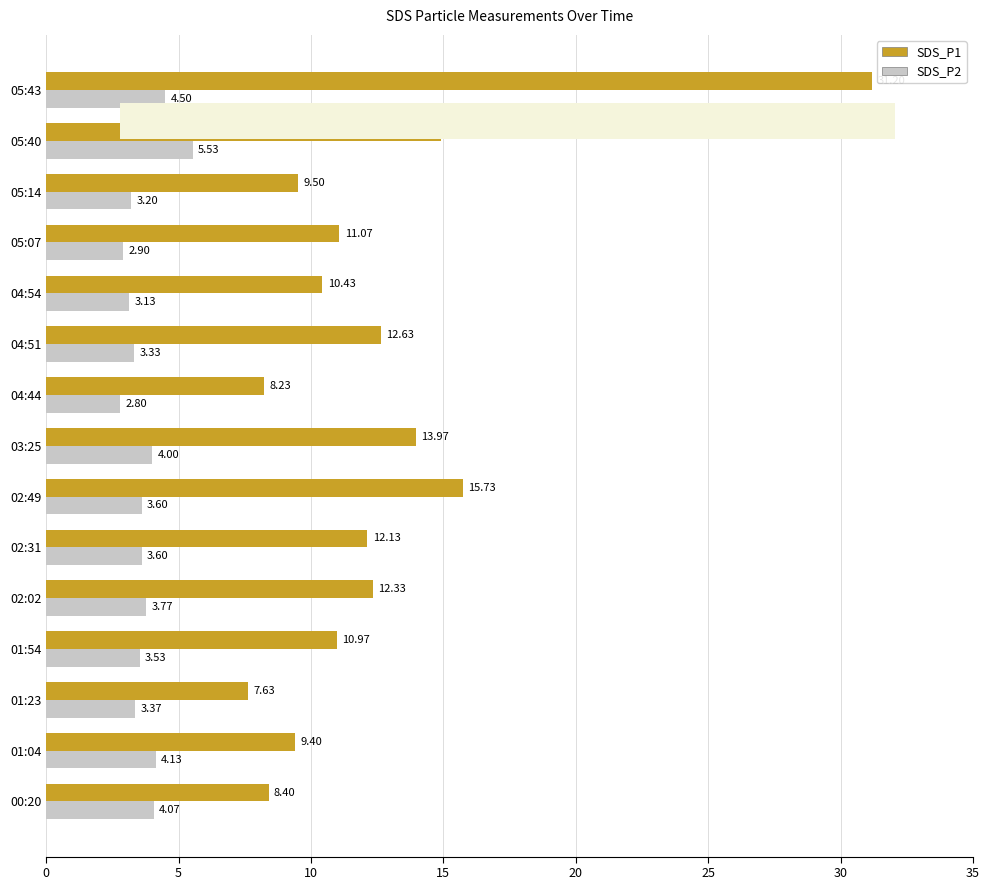

At which category is the sum across all series the highest?

05:43